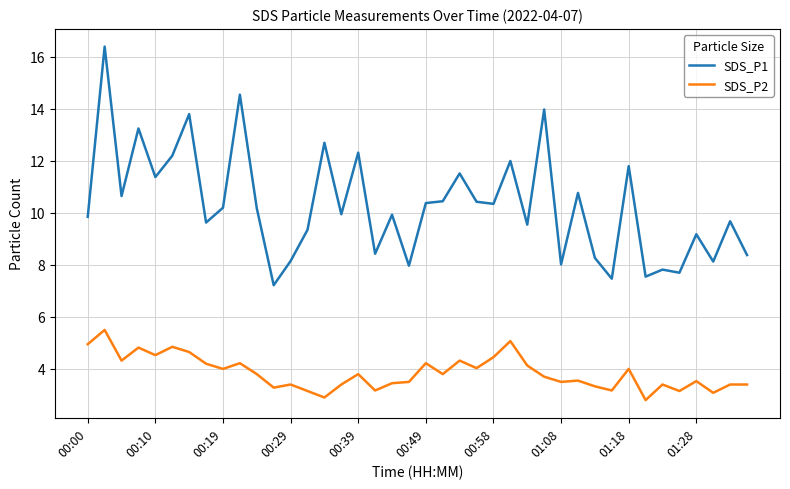

What is the highest value of the SDS_P1 series?

16.4